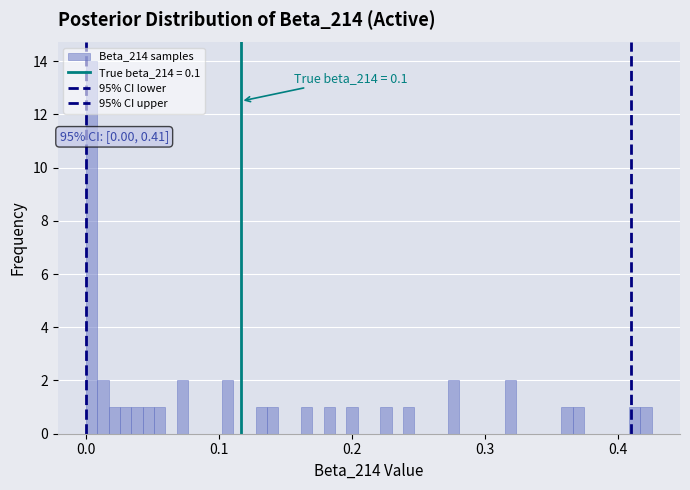

Around what value on the x-axis is the tallest bar? Give the approximate position of its centre, as read against the axis.

0.00